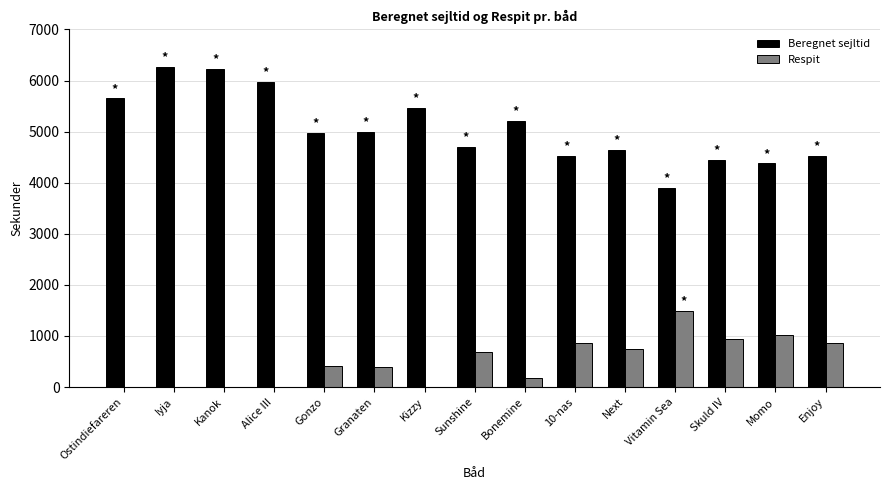

What is the sum of all Respit values?

7572